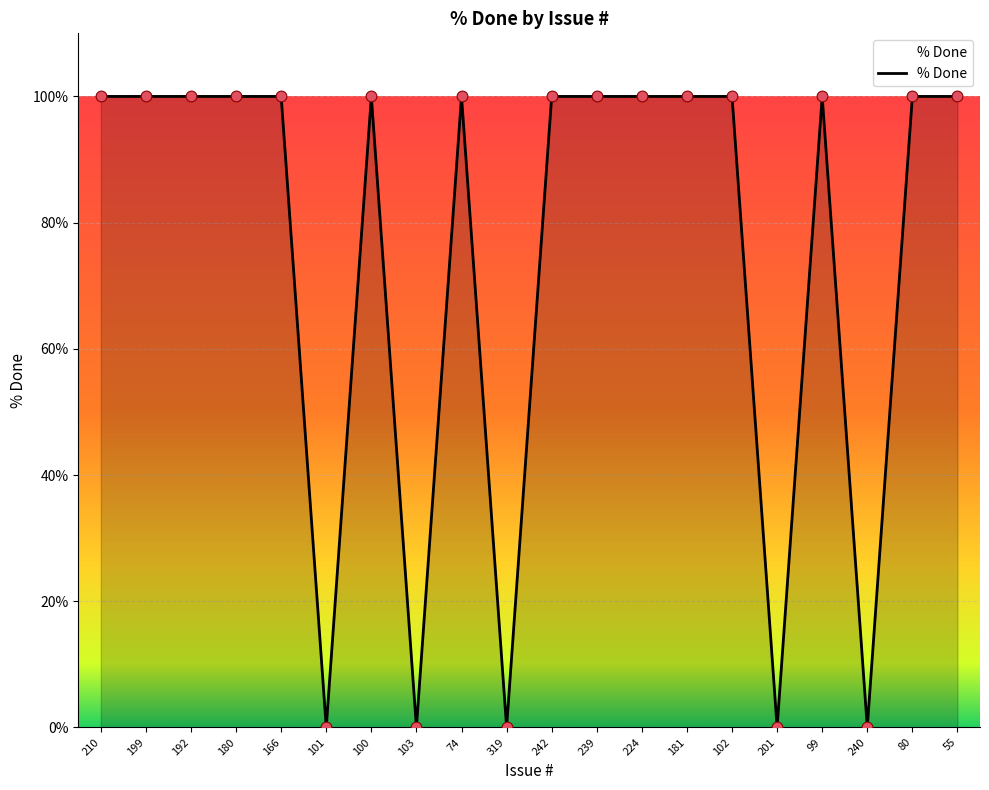

Approximately how many times larger is the value at 192 compared to 210?

1.0